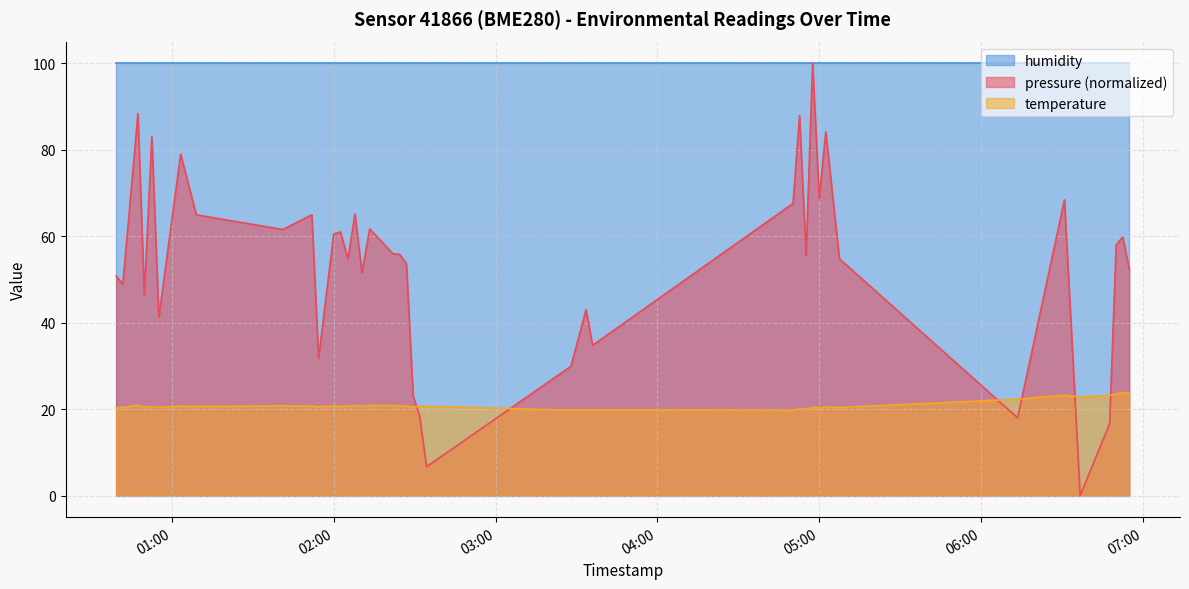

What is the maximum value shown in the chart?

100.0